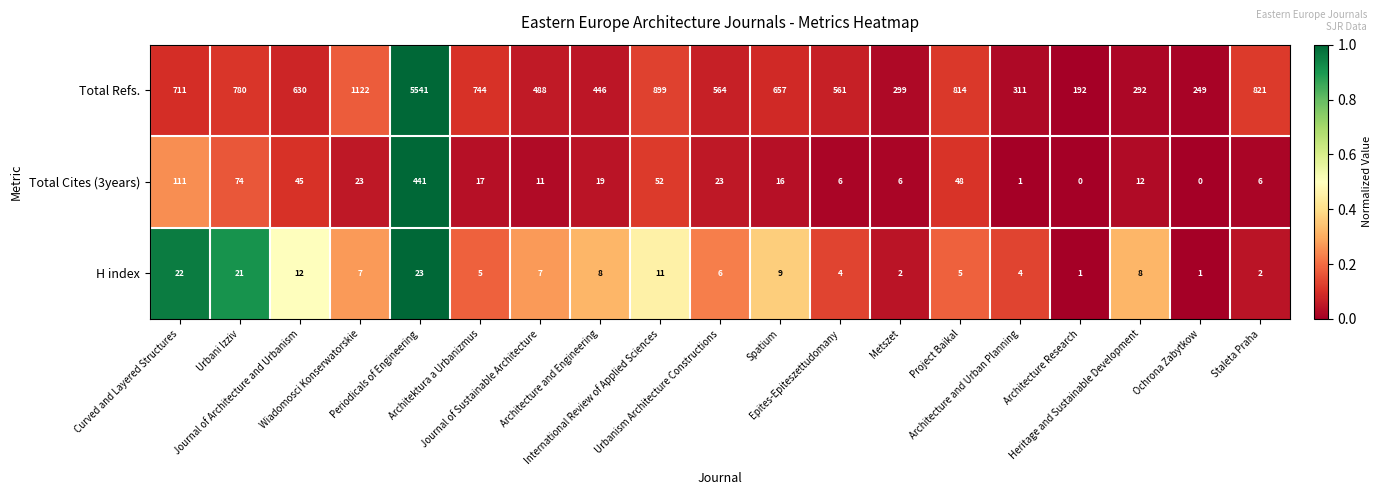

Which series has the largest total across all categories?

Total Refs.